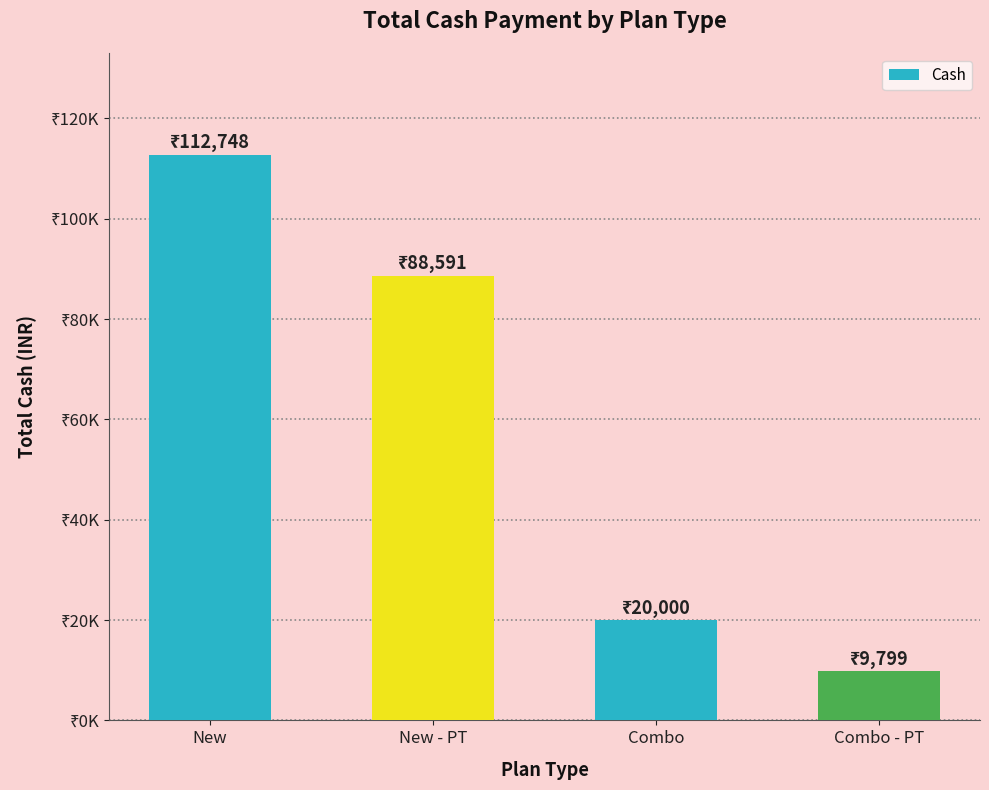

What is the change in value from Combo to Combo - PT?

-10201